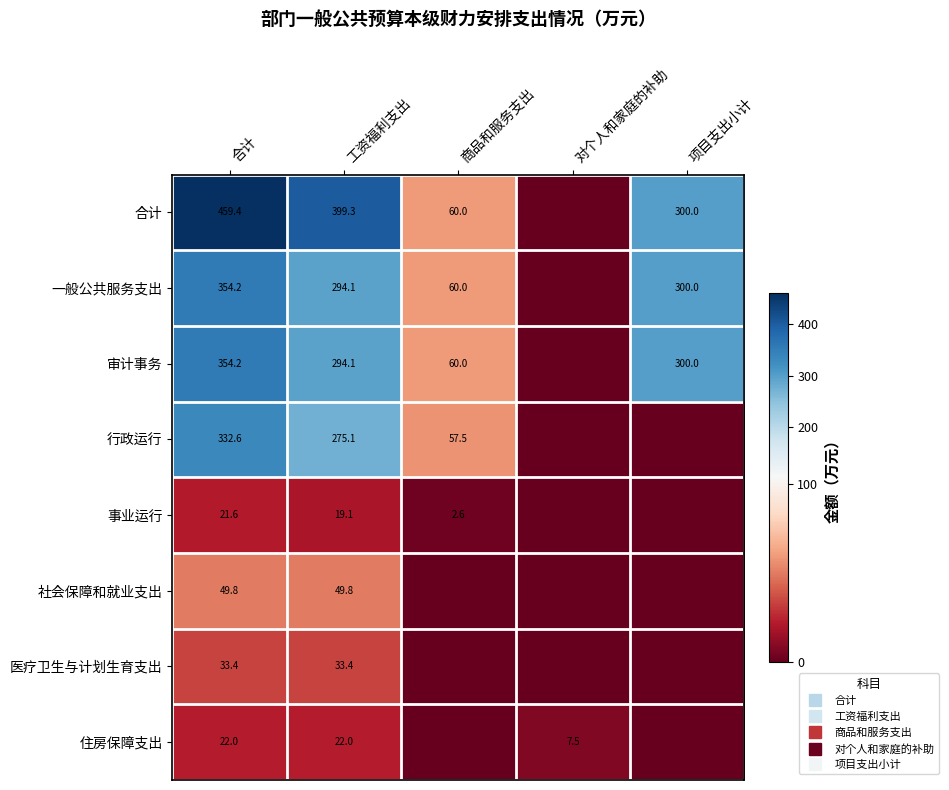

What is the average value of the 事业运行 series?

8.7